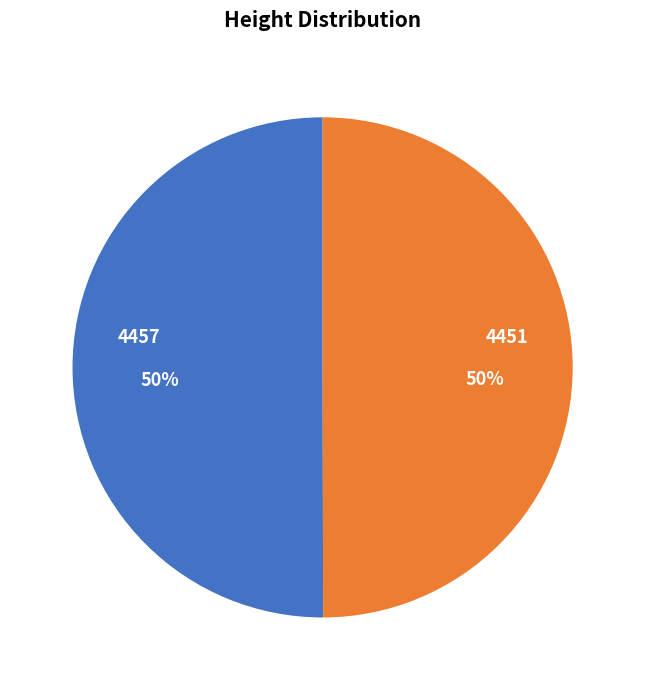

To the nearest percent, what is the average slice percentage?

50%